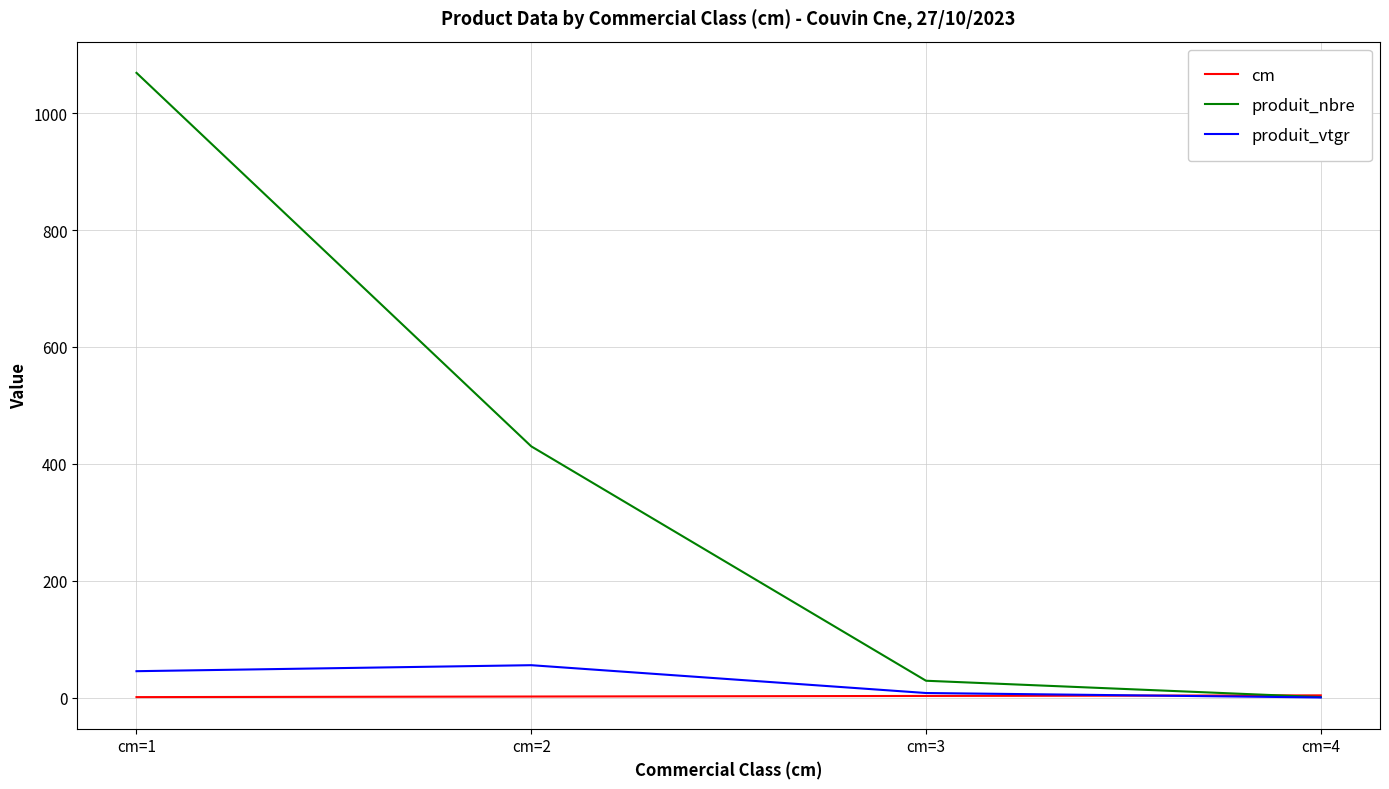

What are all the series names shown in the legend?

cm, produit_nbre, produit_vtgr